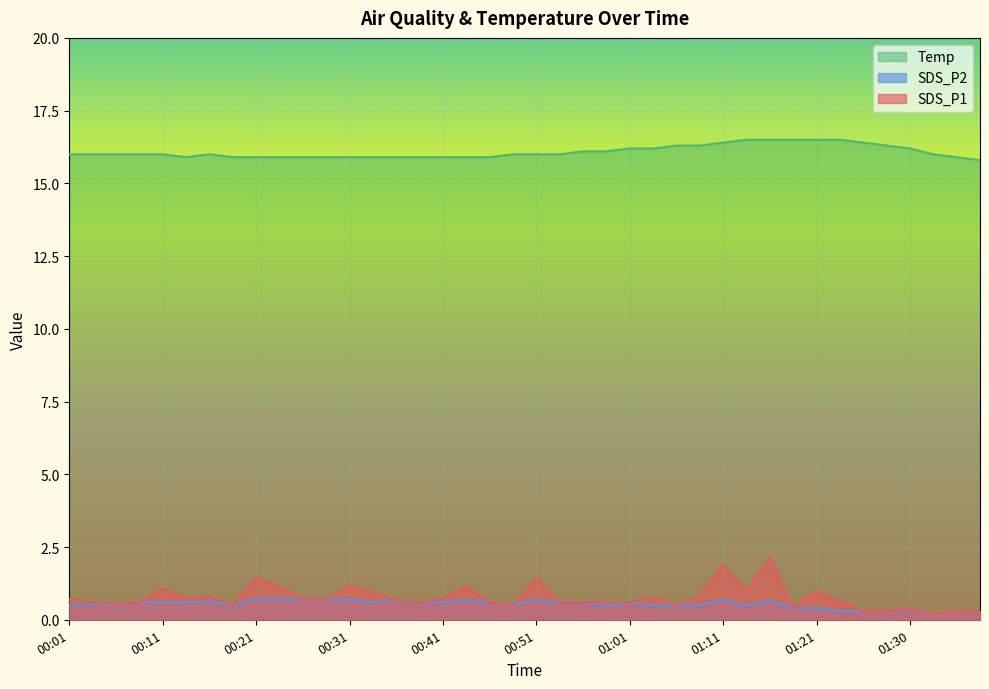

The Temp series shows 16.0 at 00:01. True or false?

True